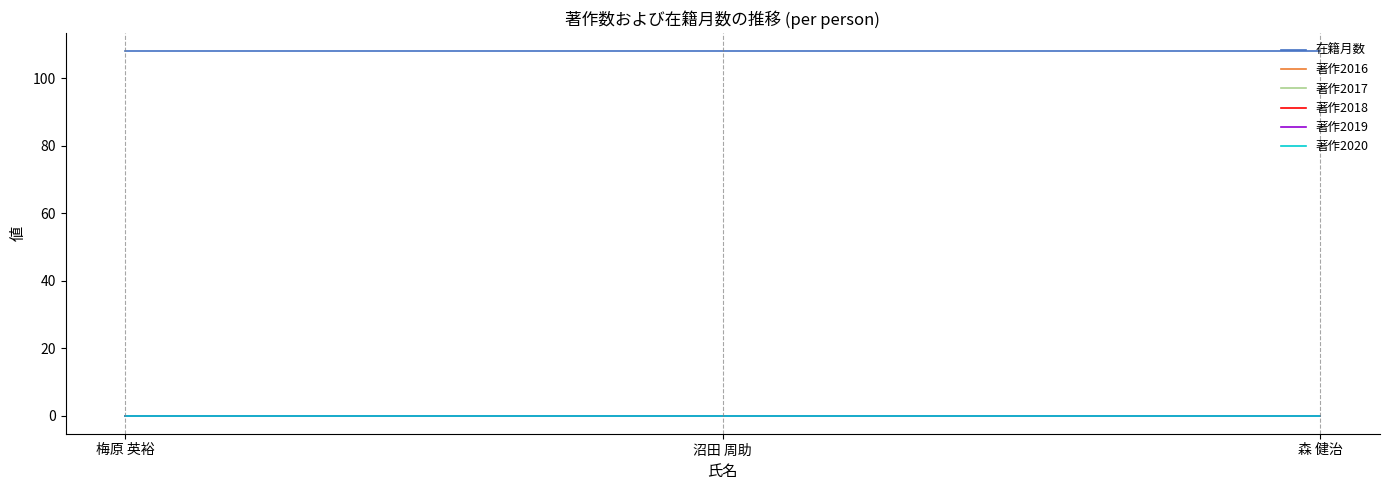

Does the chart have visible grid lines?

No